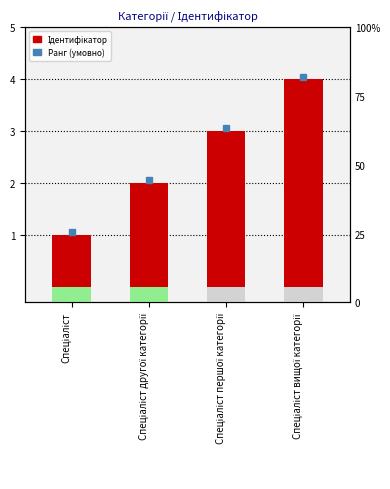

The value at Спеціаліст вищої категорії is 3. True or false?

False